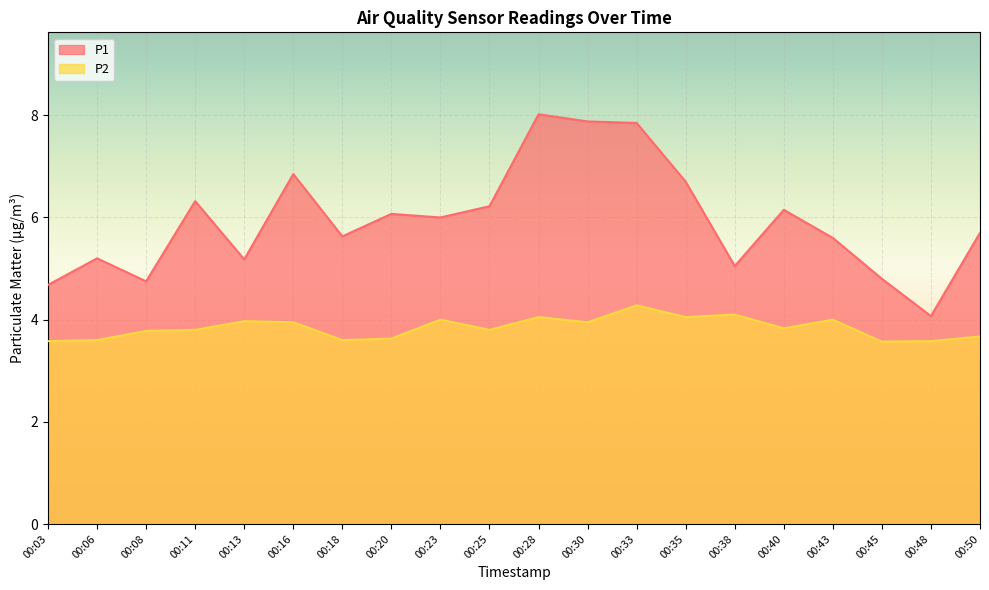

Reading left to right, transcribe all the data shown in this chart.

P1: 4.7	5.2	4.8	6.3	5.2	6.8	5.6	6.1	6.0	6.2	8.0	7.9	7.8	6.7	5.0	6.2	5.6	4.8	4.1	5.7
P2: 3.6	3.6	3.8	3.8	4.0	4.0	3.6	3.6	4.0	3.8	4.0	4.0	4.3	4.0	4.1	3.8	4.0	3.6	3.6	3.7